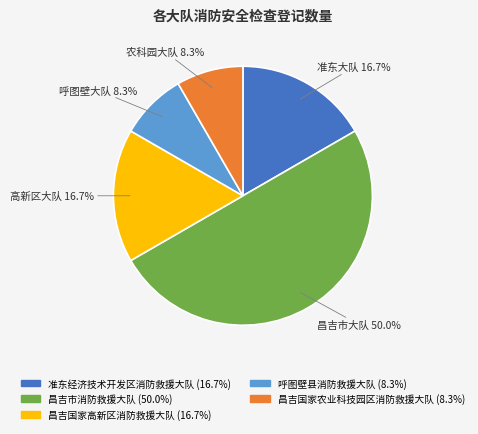

How many slices are in this pie chart?

5